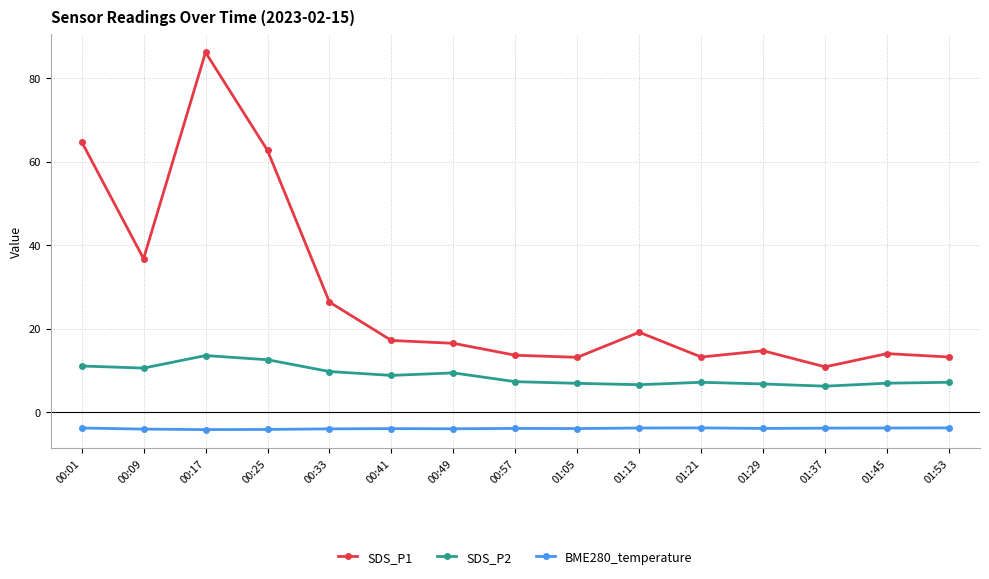

True or false: SDS_P2 has more than 0 interior local peaks.

True